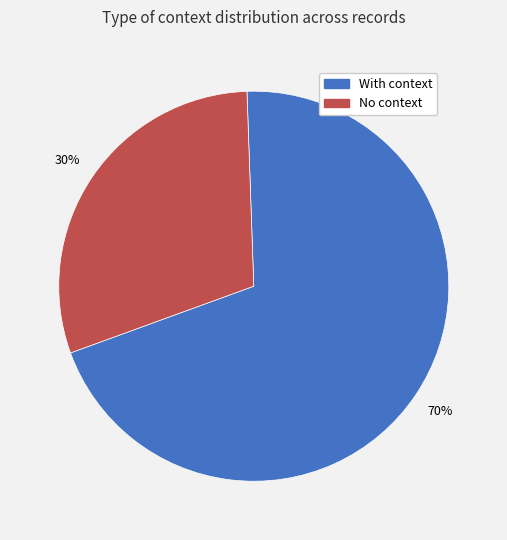

Is there any slice that represents more than half of the pie?

Yes